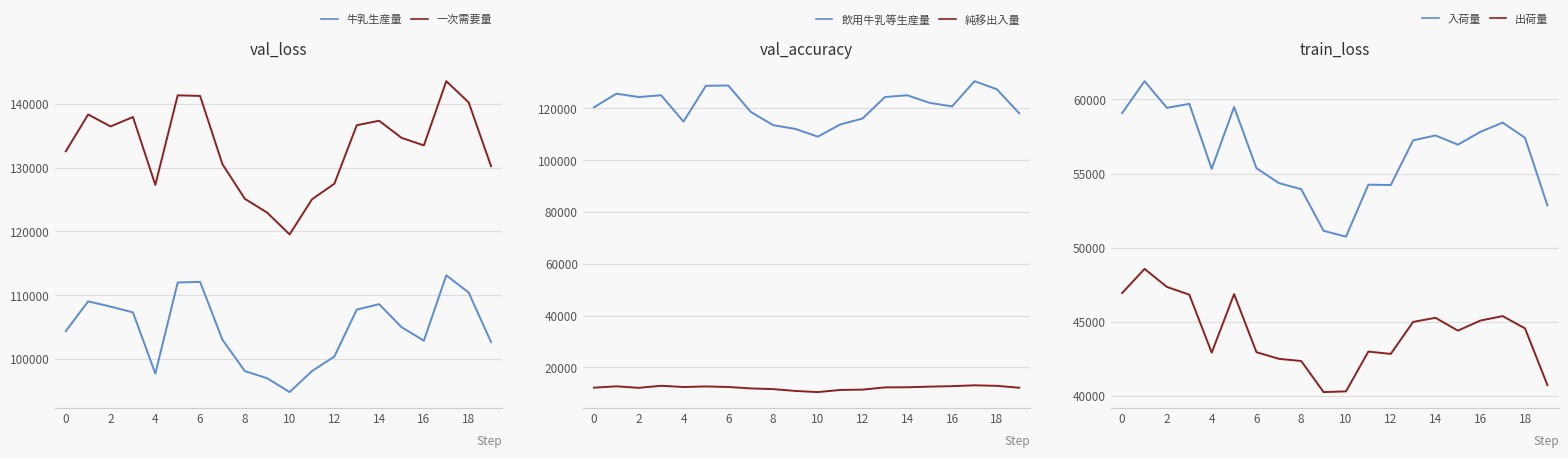

How many distinct data groups are displayed?

6